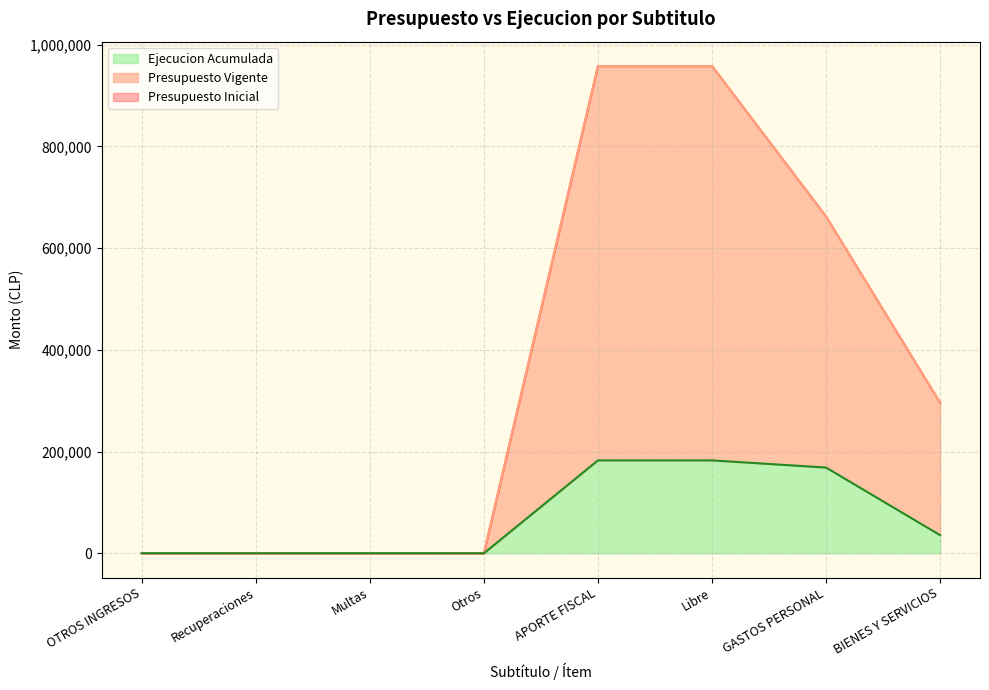

Read the Presupuesto Inicial value at Recuperaciones.

20